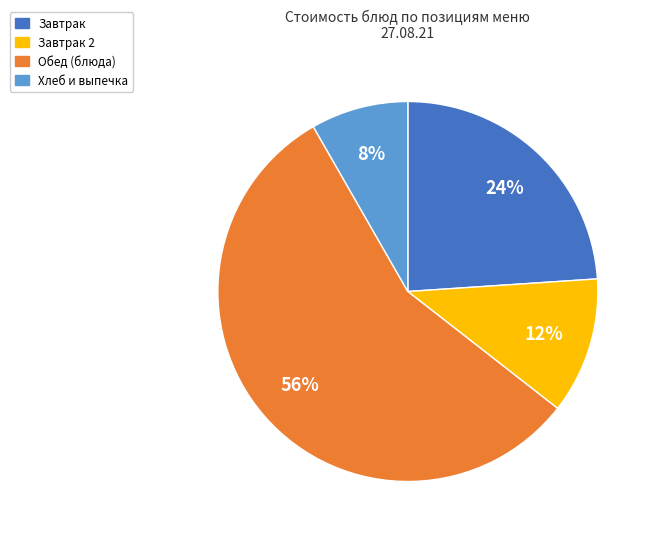

How many segments does this pie chart have?

4